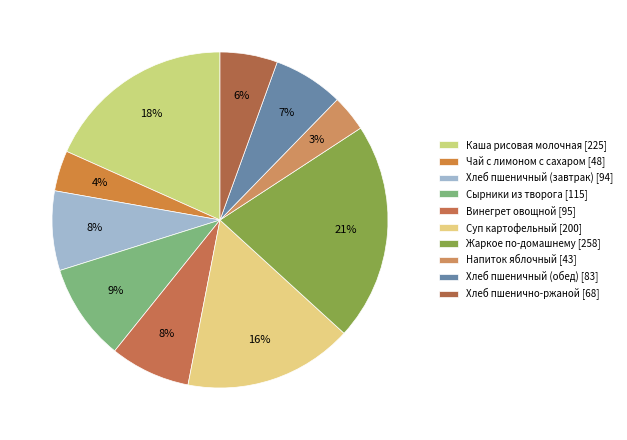

Approximately how many times larger is the value at Суп картофельный compared to Хлеб пшеничный (завтрак)?

2.1